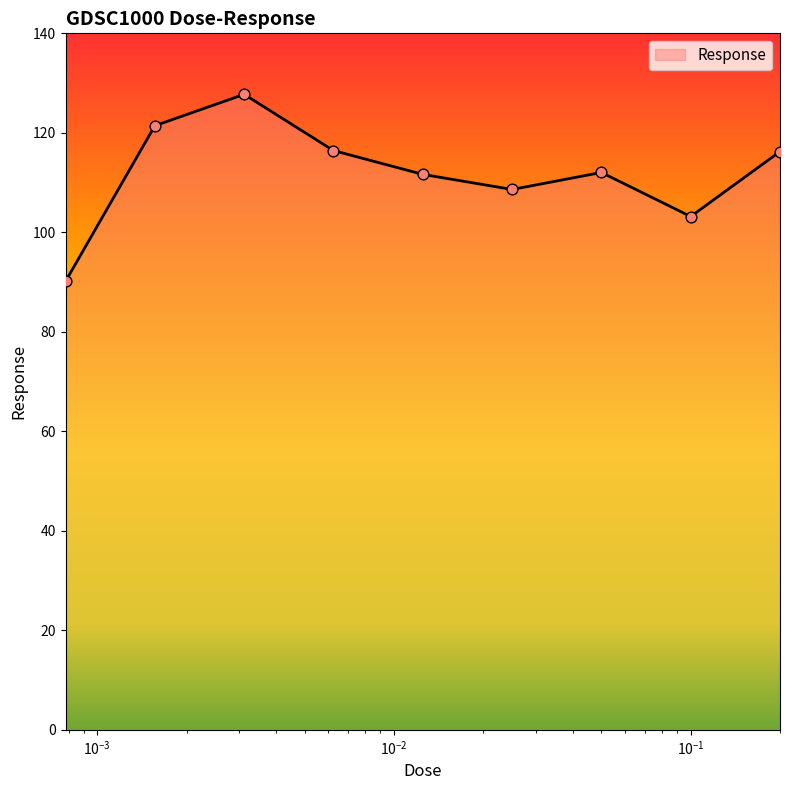

What is the minimum value shown in the chart?

90.1